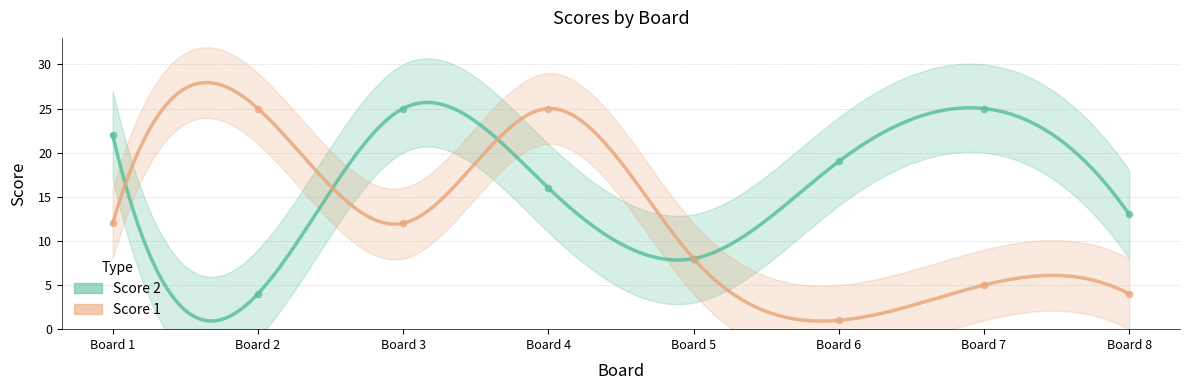

Which series reaches the minimum Y coordinate?

Score 1